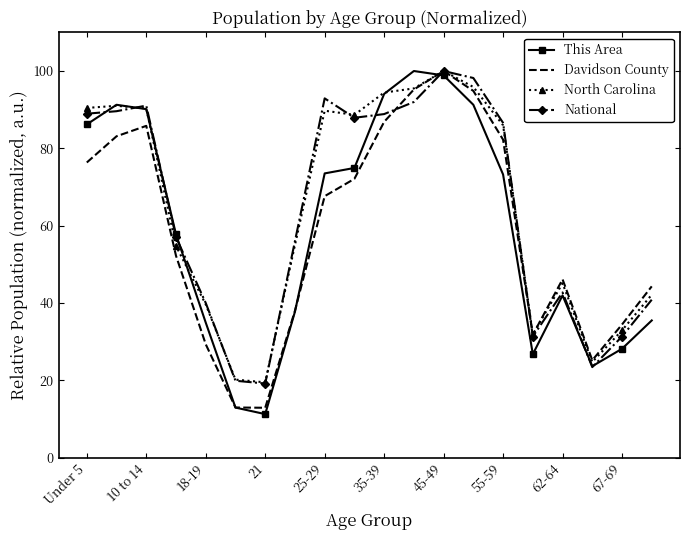

What is the smallest value displayed?

11.3